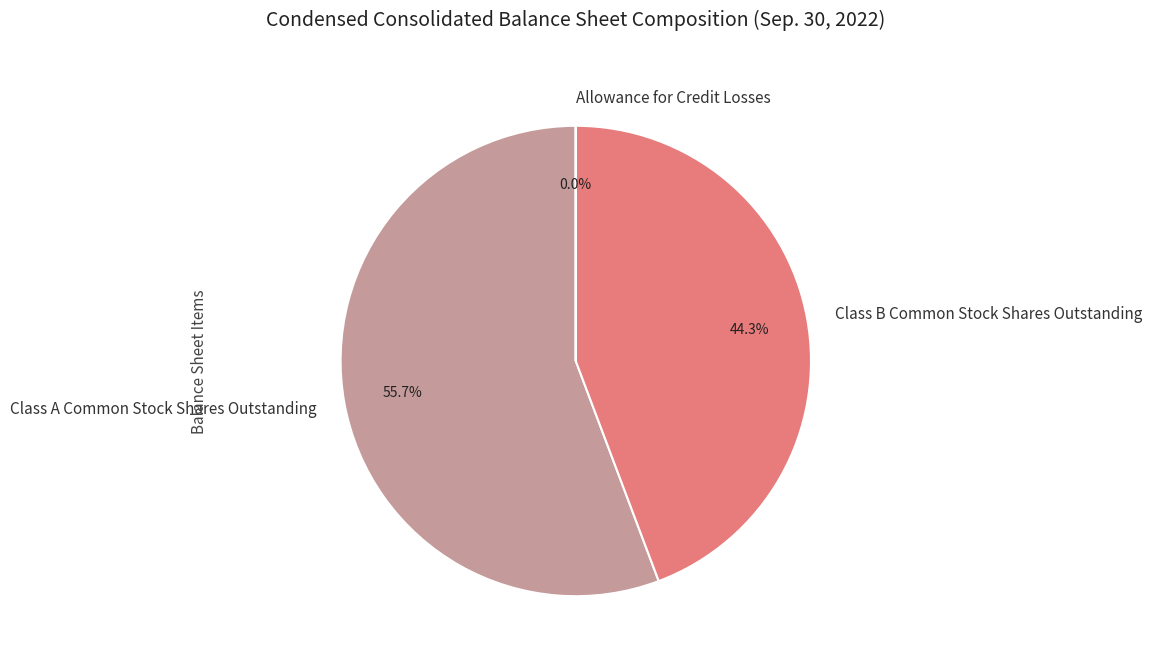

To the nearest percent, what is the difference between the largest and smallest slice percentages?

56%